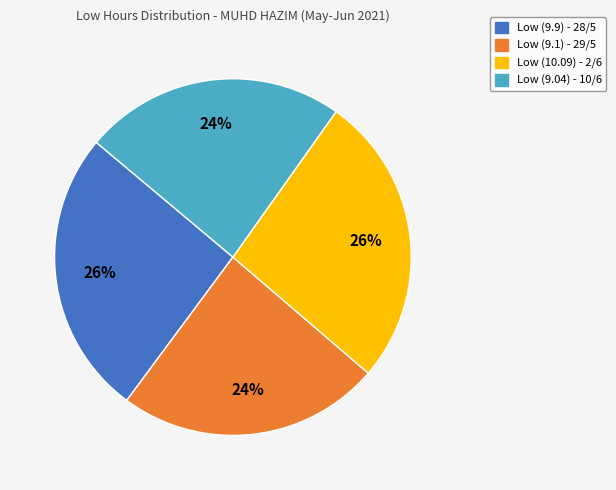

The Low (9.1) slice represents 24% of the pie. True or false?

True